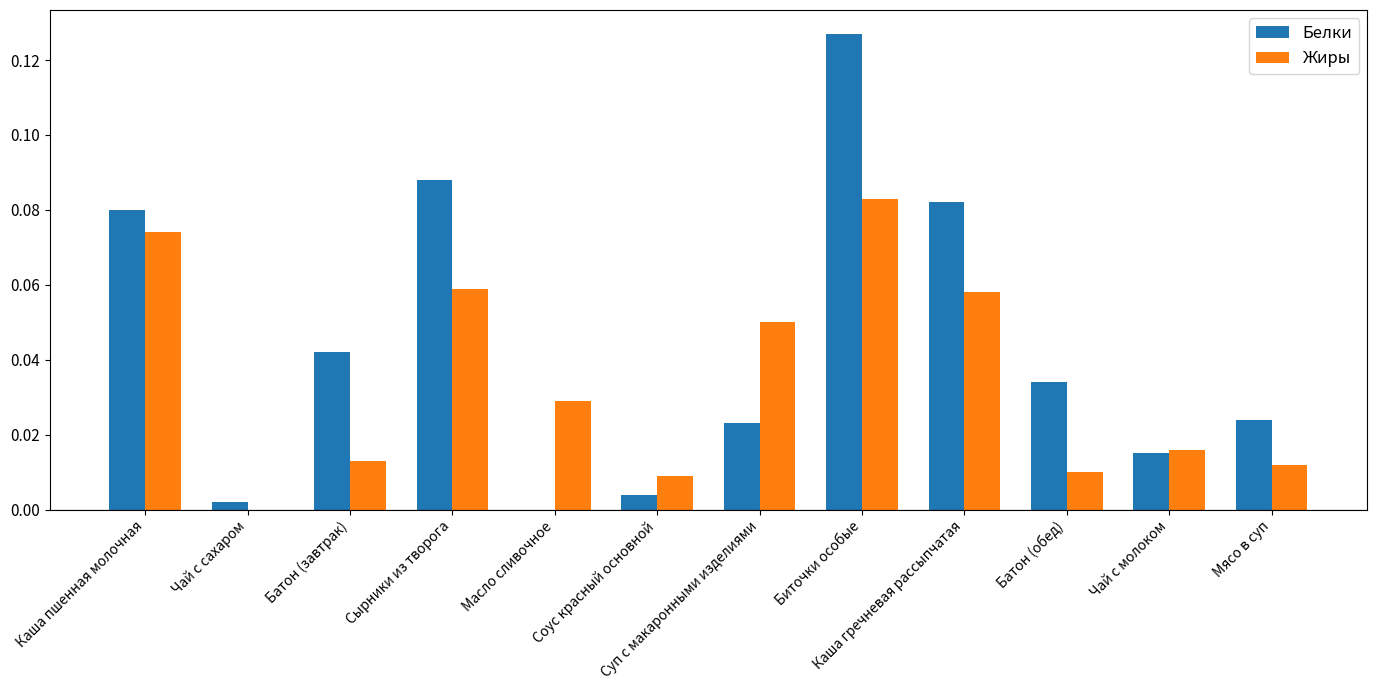

How many categories are shown in the chart?

12